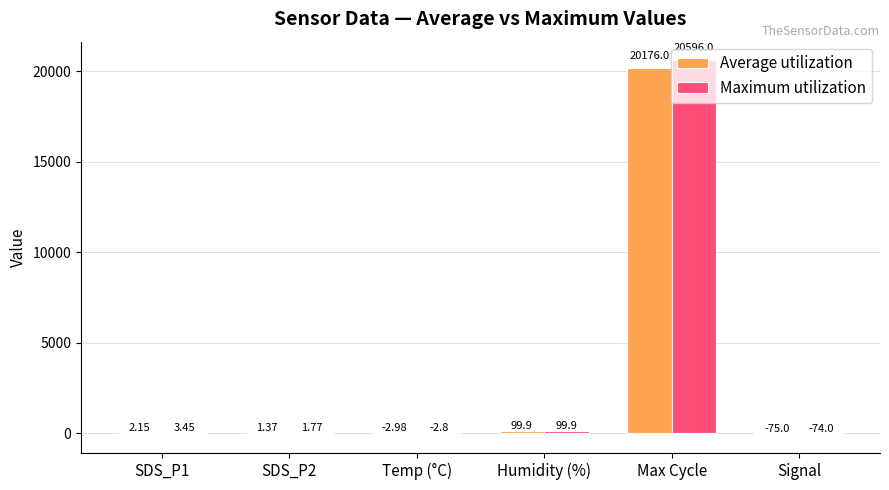

How many groups of bars are there?

6